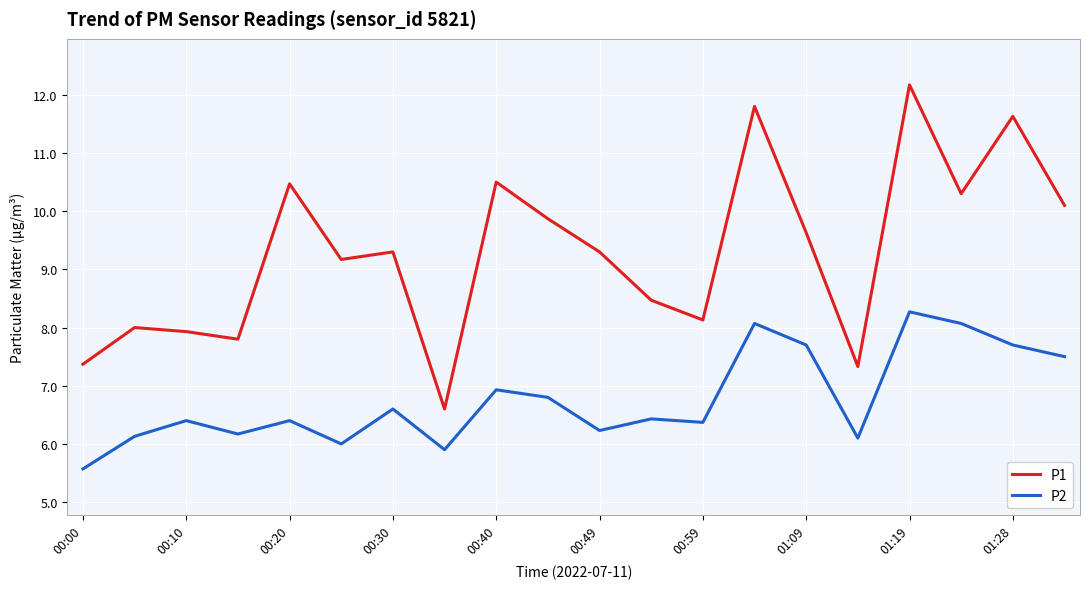

List the series in order of their peak value, lowest first.

P2, P1